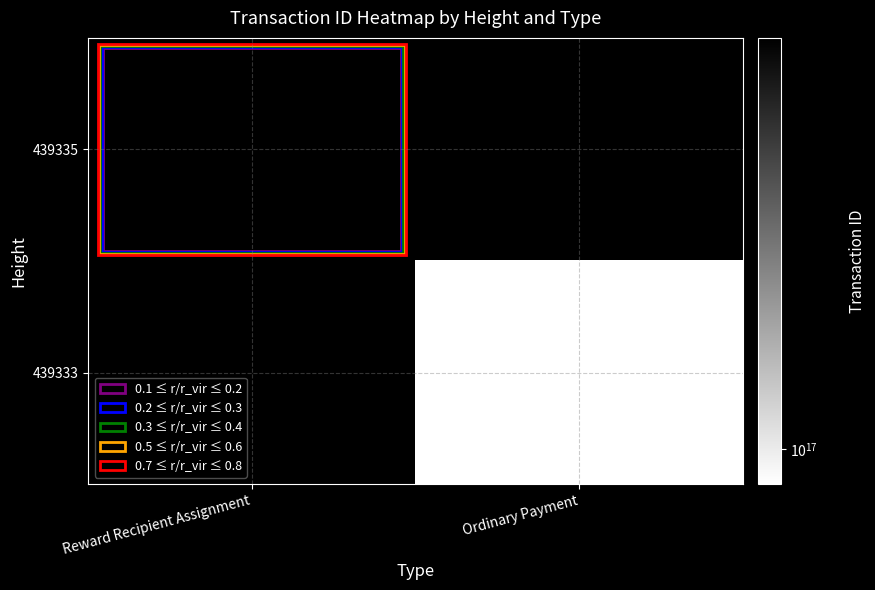

The 439335 series shows 255263270778337184.0 at Reward Recipient Assignment. True or false?

False